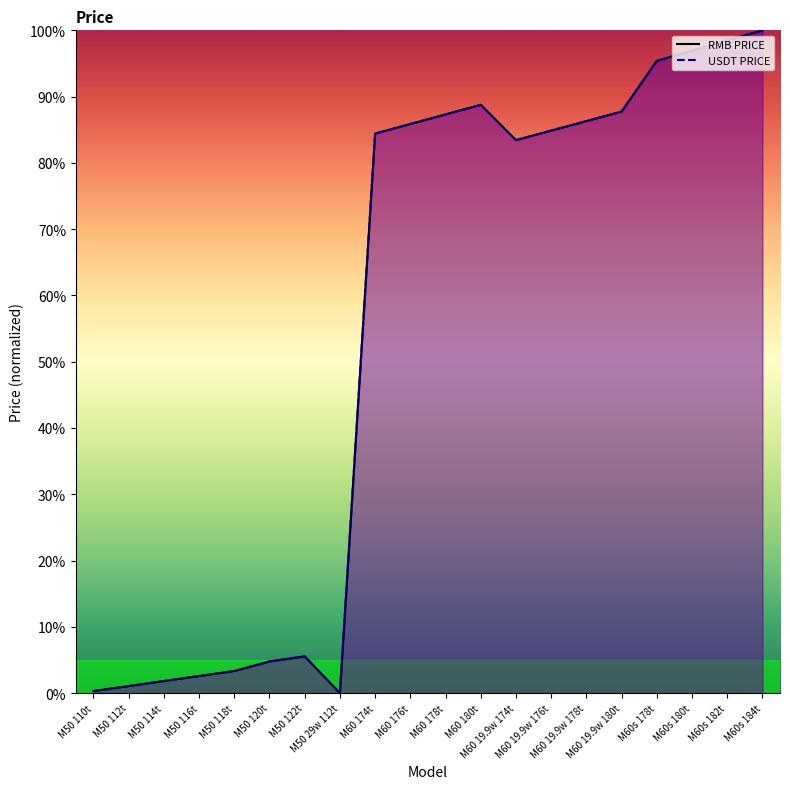

Reading left to right, what are all the values shown in this chart?

RMB PRICE: 0.3	1.1	1.8	2.6	3.3	4.8	5.5	0.0	84.4	85.9	87.3	88.8	83.4	84.9	86.3	87.7	95.4	96.9	98.5	100.0
USDT PRICE: 0.3	1.1	1.8	2.6	3.3	4.8	5.5	0.0	84.4	85.9	87.3	88.8	83.4	84.9	86.3	87.7	95.4	96.9	98.5	100.0